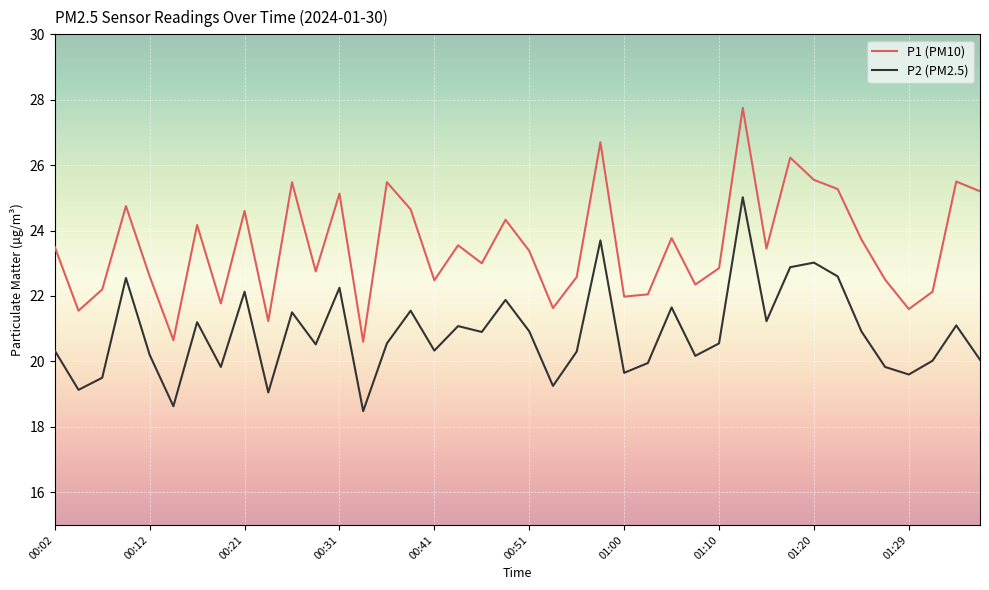

True or false: P1 (PM10) and P2 (PM2.5) cross at least once.

False